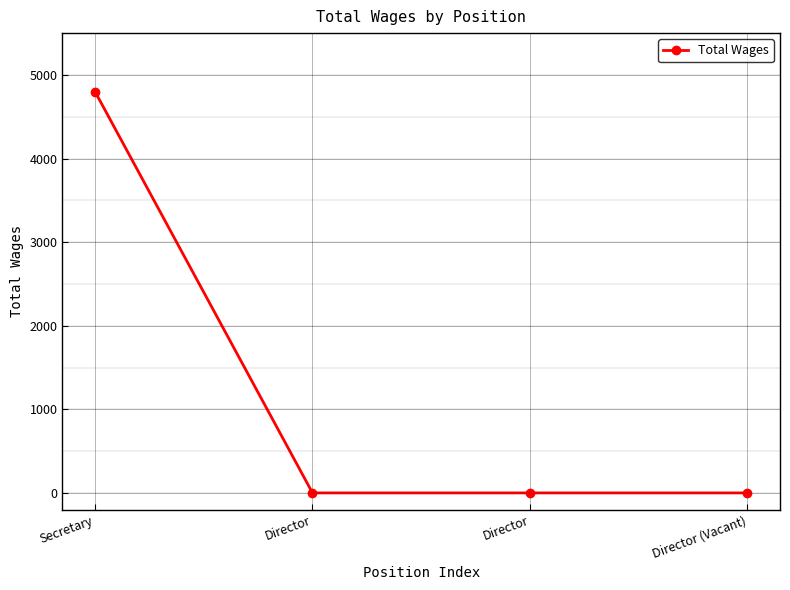

The value at Director is 0. True or false?

True